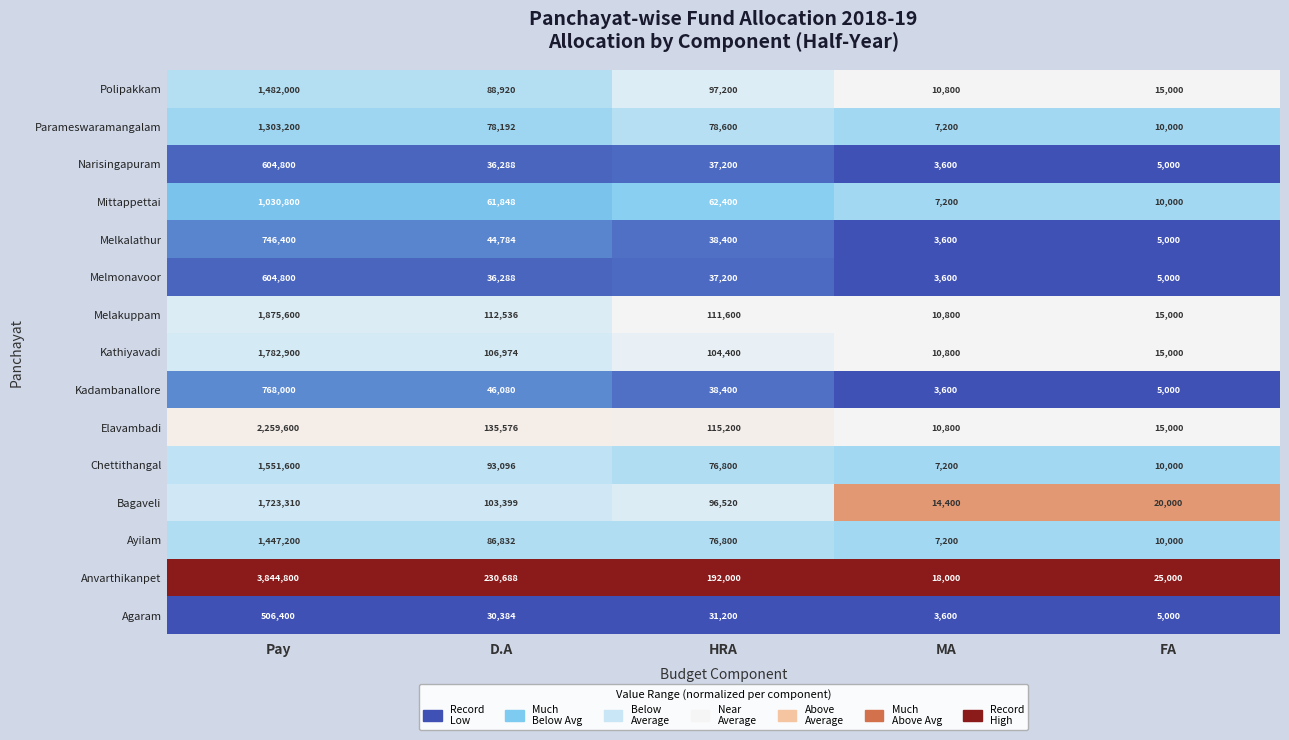

What value does the Melkalathur series have at FA, to the nearest 50?

5000